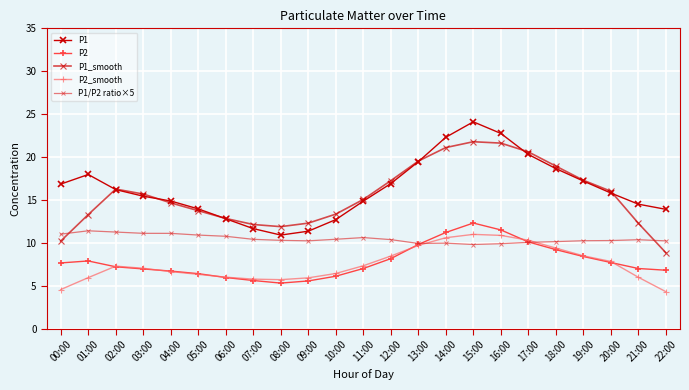

Is the value of P1_smooth at 00:00 greater than the value of P1/P2 ratio×5 at 02:00?

No